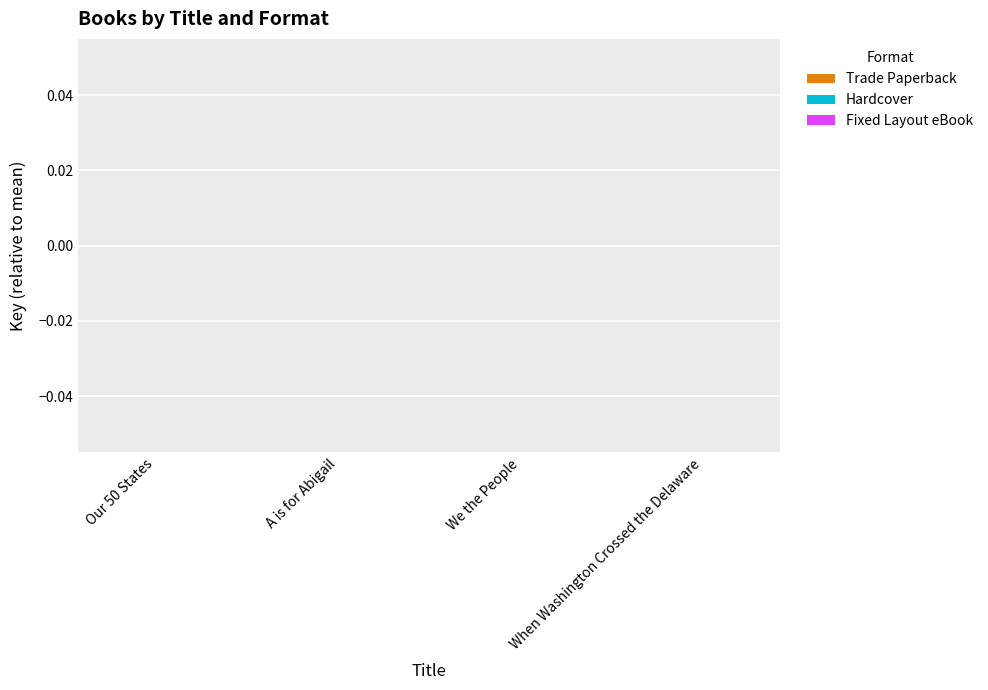

What position from the right is A is for Abigail?

3